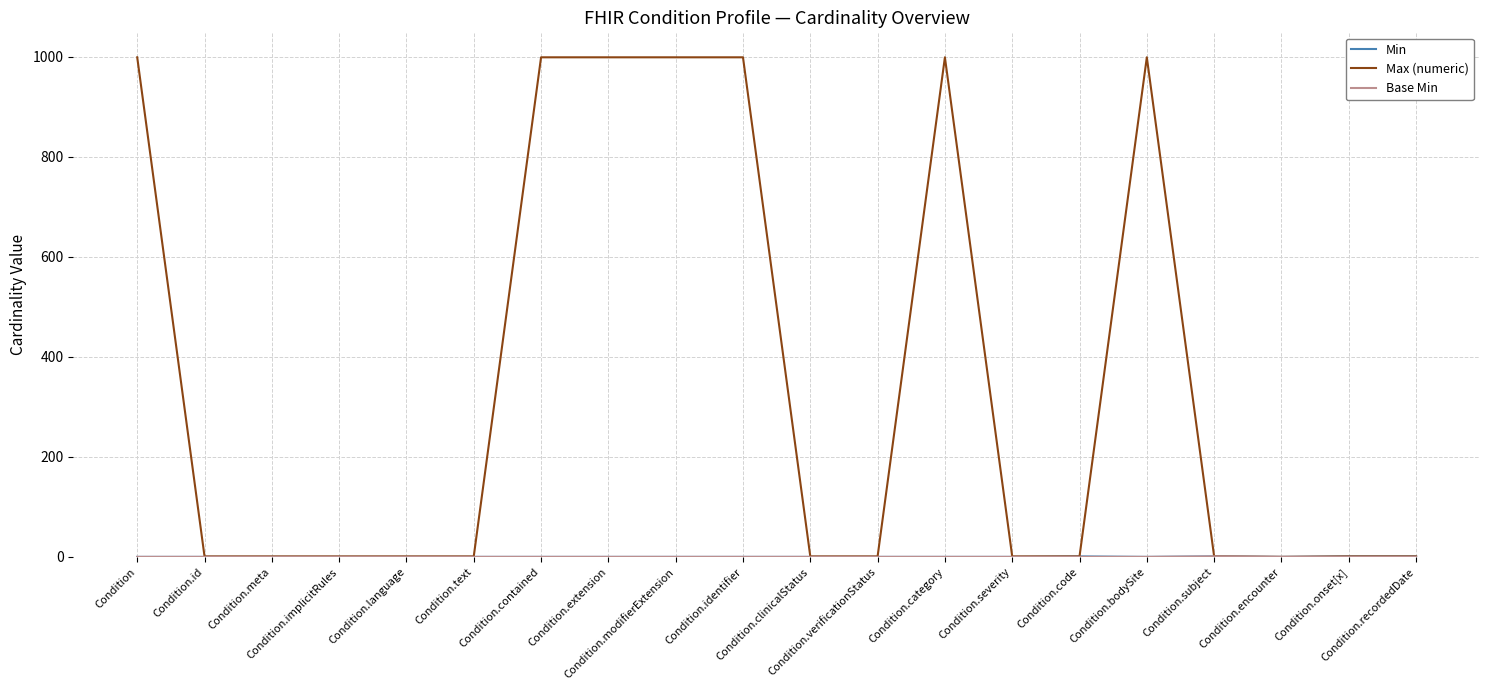

What is the highest value of the Max (numeric) series?

999